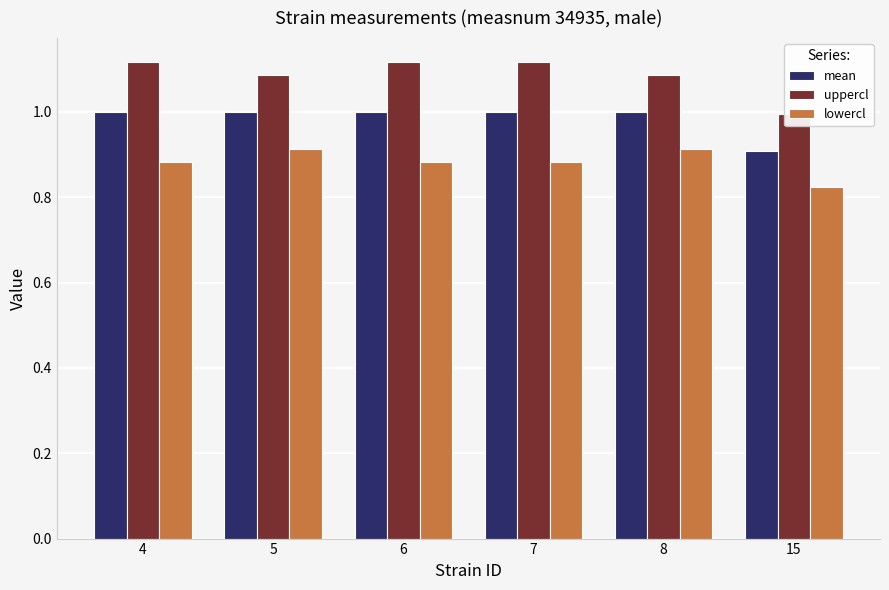

What is the difference between the maximum and minimum values in the mean series?

0.1